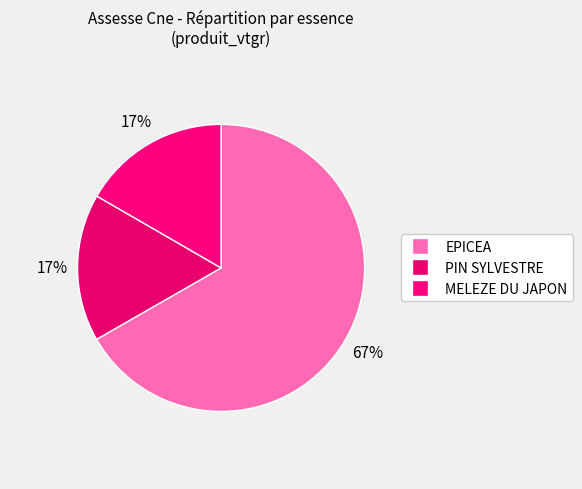

How many slices are in this pie chart?

3